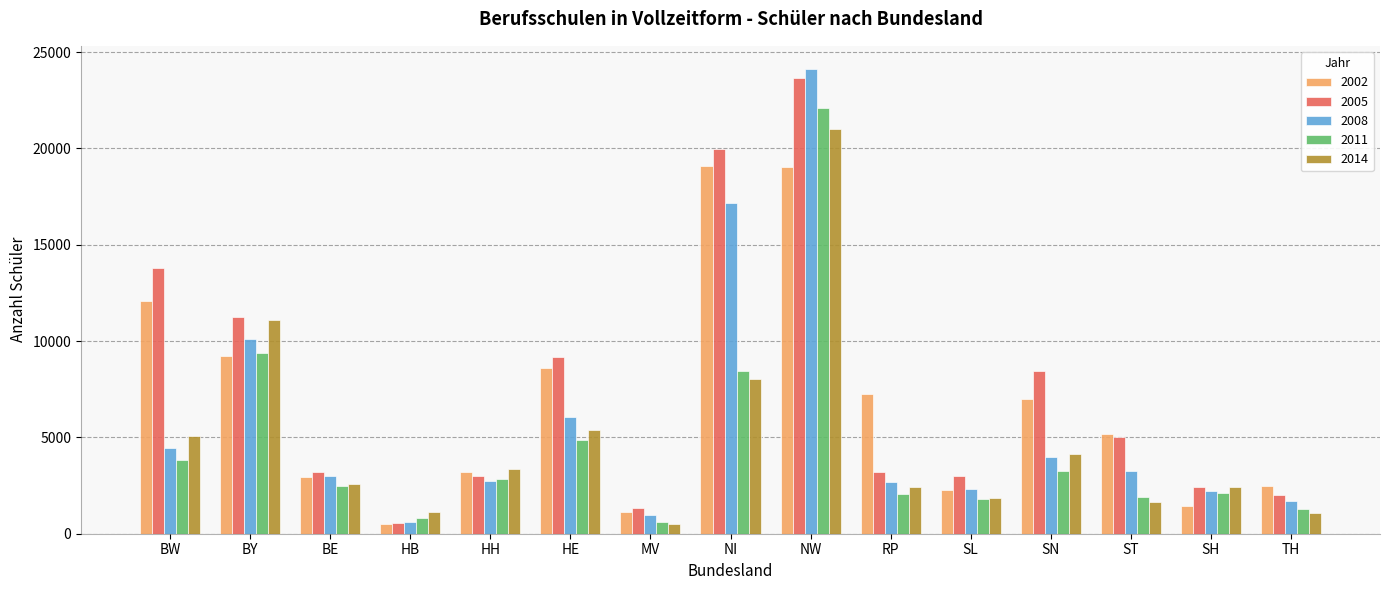

What value does the 2011 series have at HE?

4875